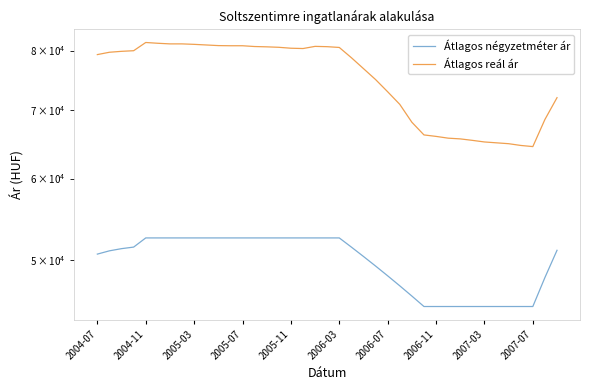

What is the approximate value of Átlagos reál ár at 35?

64630